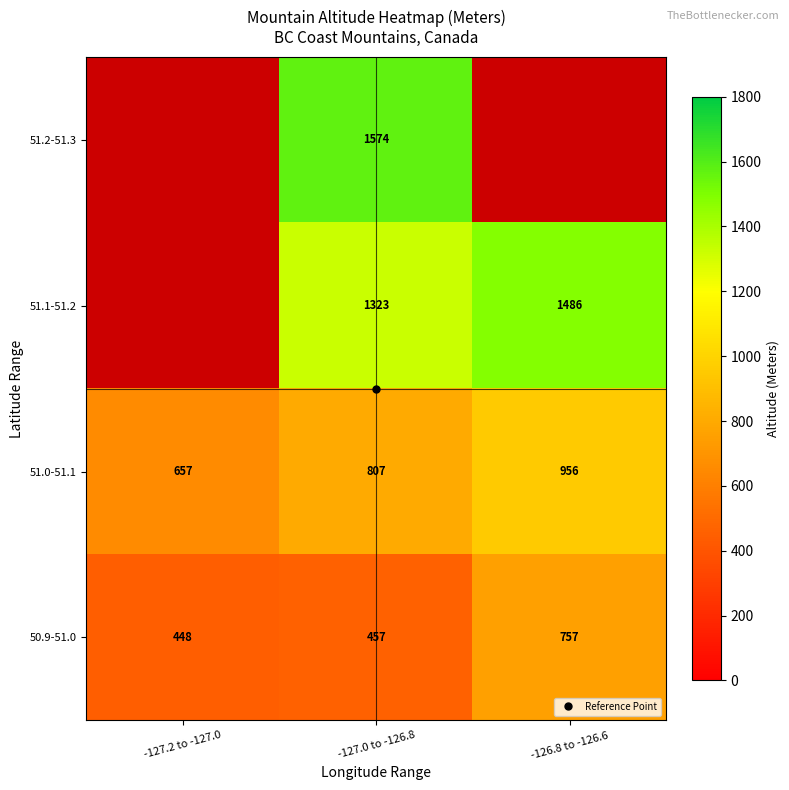

Is it true that 51.1-51.2 equals 0.0 at -127.2 to -127.0?

True